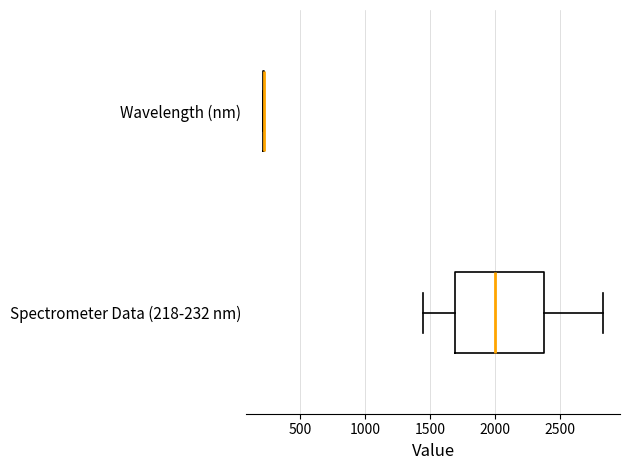

Which box is the widest, from its left edge to its right edge?

Spectrometer Data (218-232 nm)